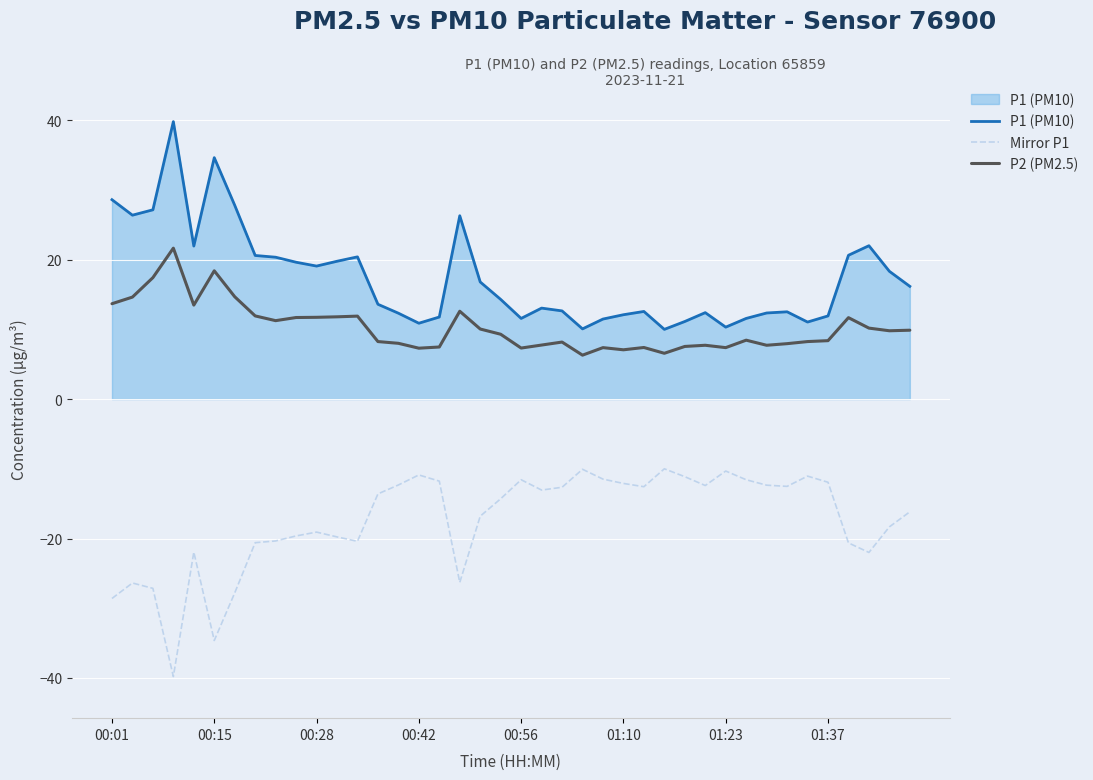

List the series in order of their peak value, lowest first.

Mirror P1, P2 (PM2.5), P1 (PM10)